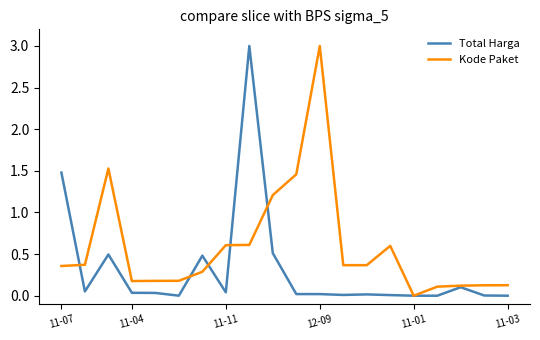

Count the number of categories in the chart.

20